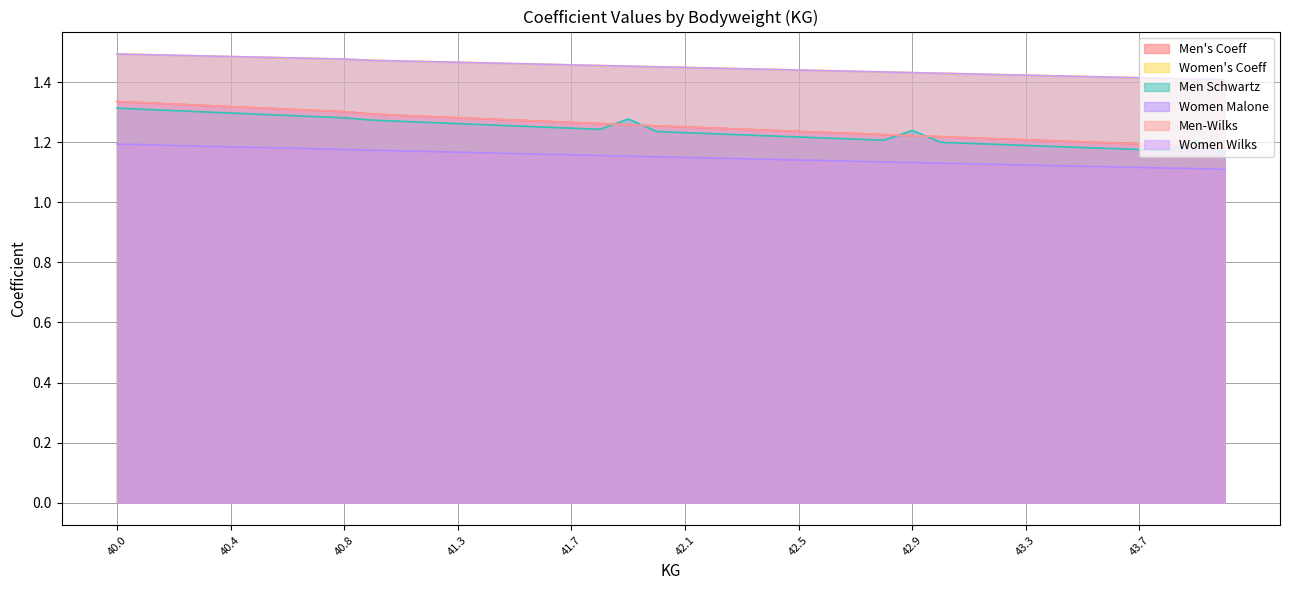

Which label corresponds to the smallest value in the chart?

44.0